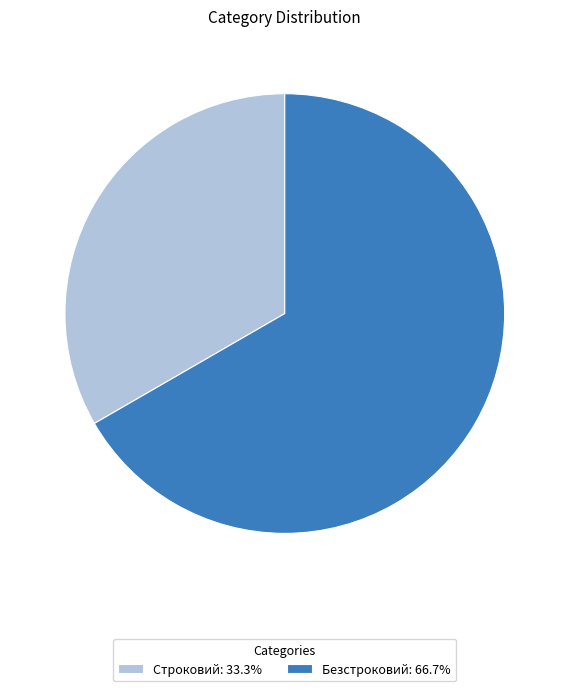

Which slice is the largest?

Безстроковий